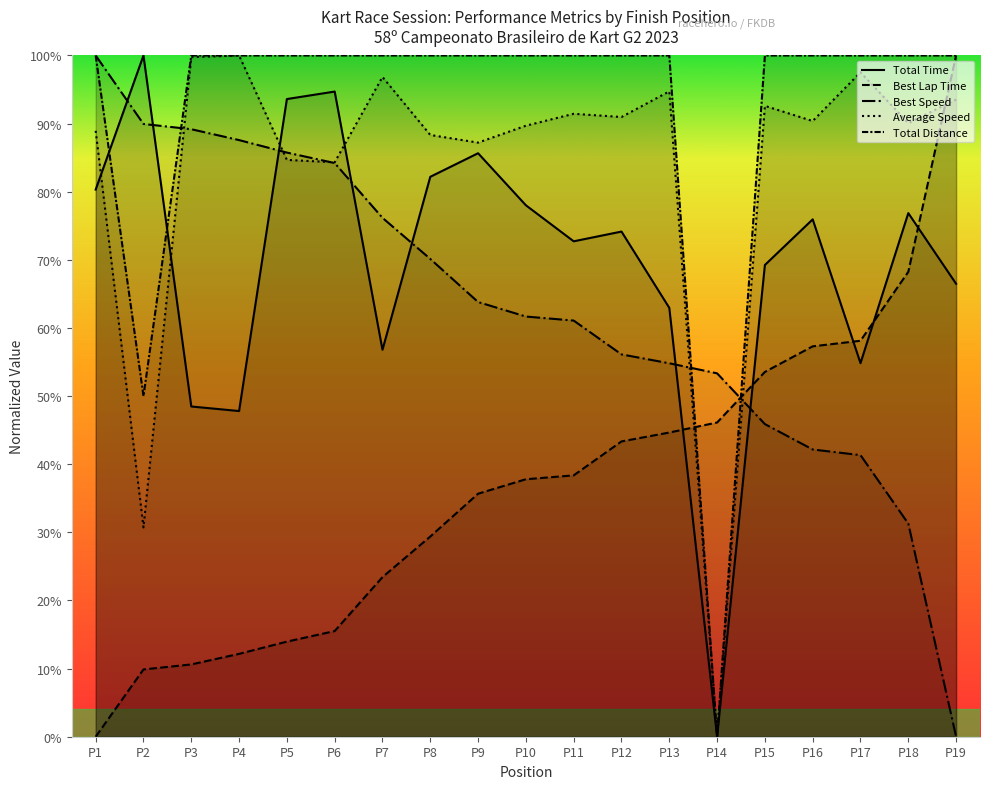

At which category is the sum across all series the highest?

P6